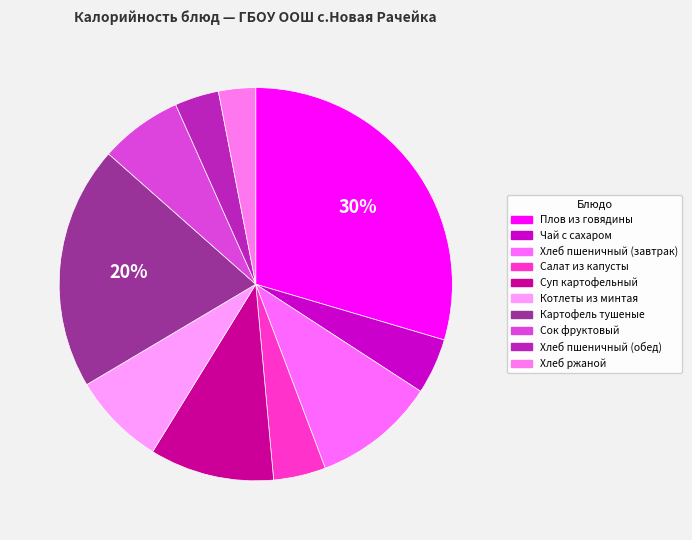

To the nearest percent, what is the difference between the largest and smallest slice percentages?

27%